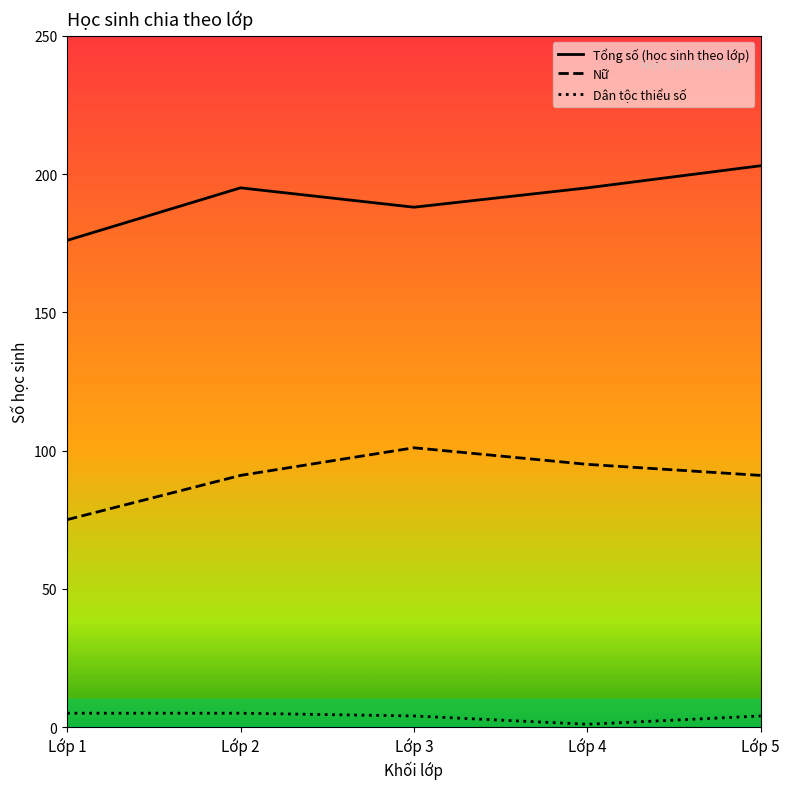

True or false: Dân tộc thiểu số and Tổng số (học sinh theo lớp) intersect in this chart.

False